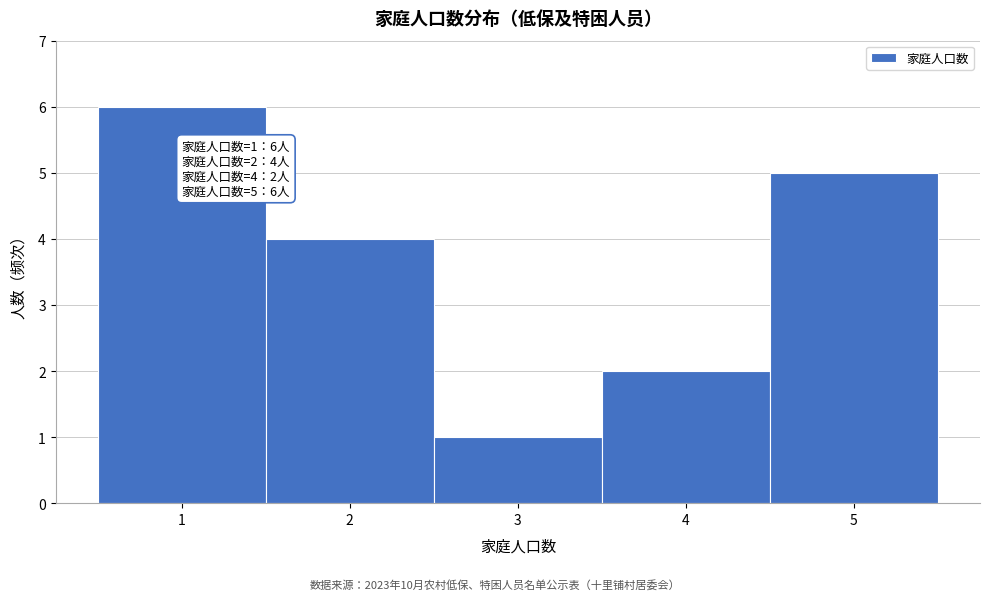

Which range on the x-axis has the tallest bar?

0.5 to 1.5